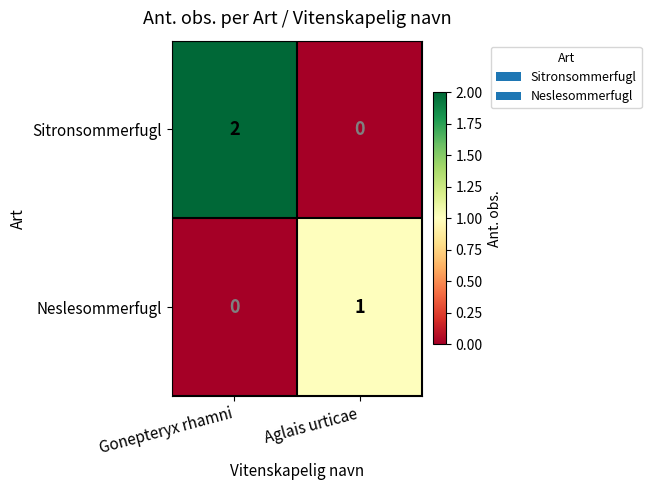

List the series in order of their peak value, highest first.

Sitronsommerfugl, Neslesommerfugl